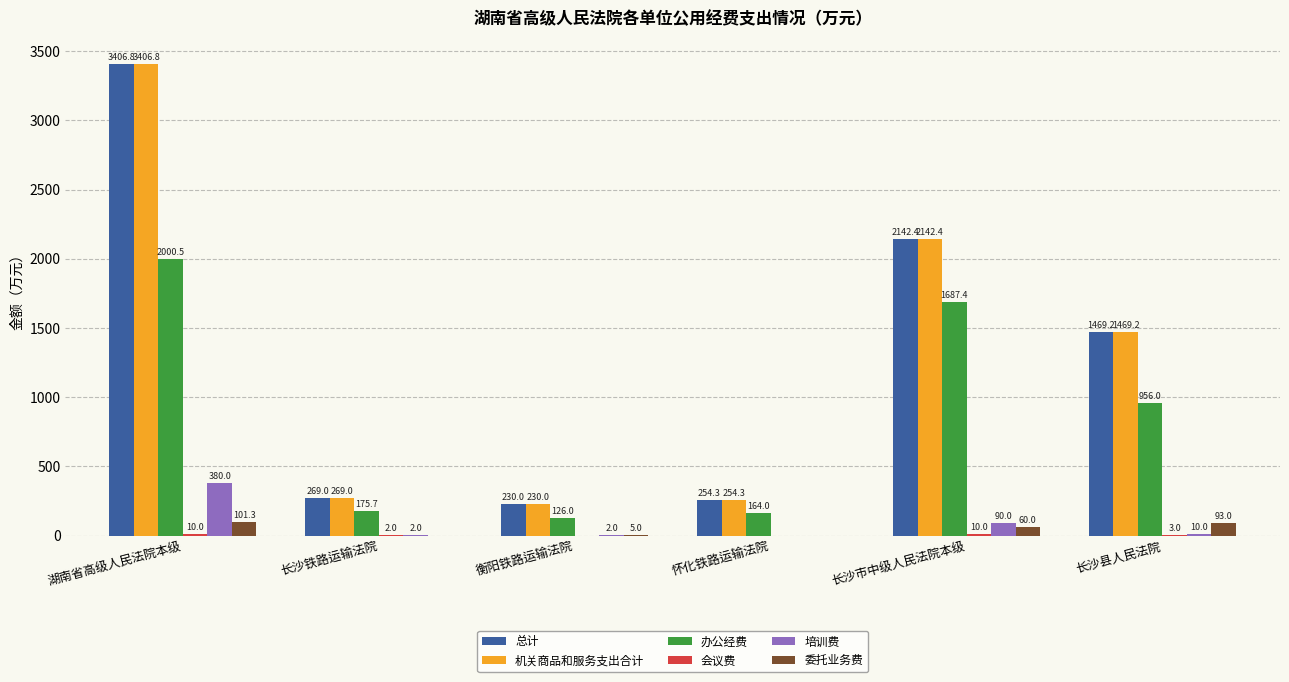

How many series are shown in this chart?

6